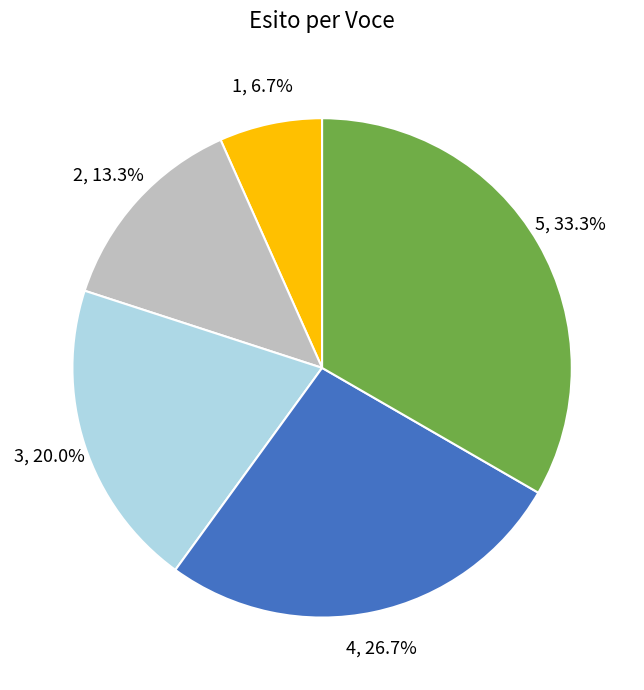

How many segments does this pie chart have?

5